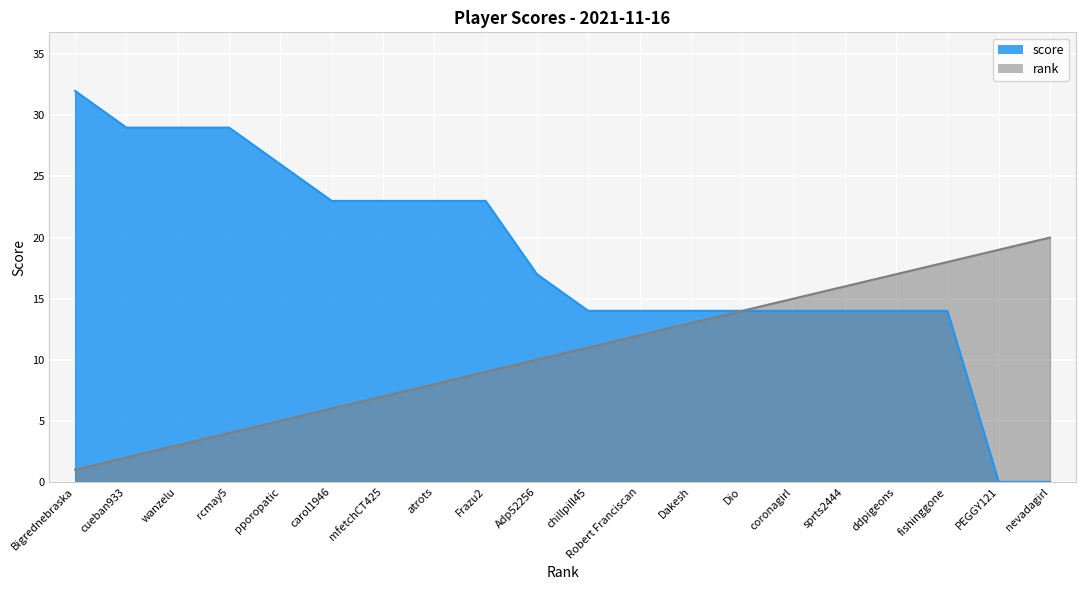

At ddpigeons, list the series in order from smallest to largest.

score, rank